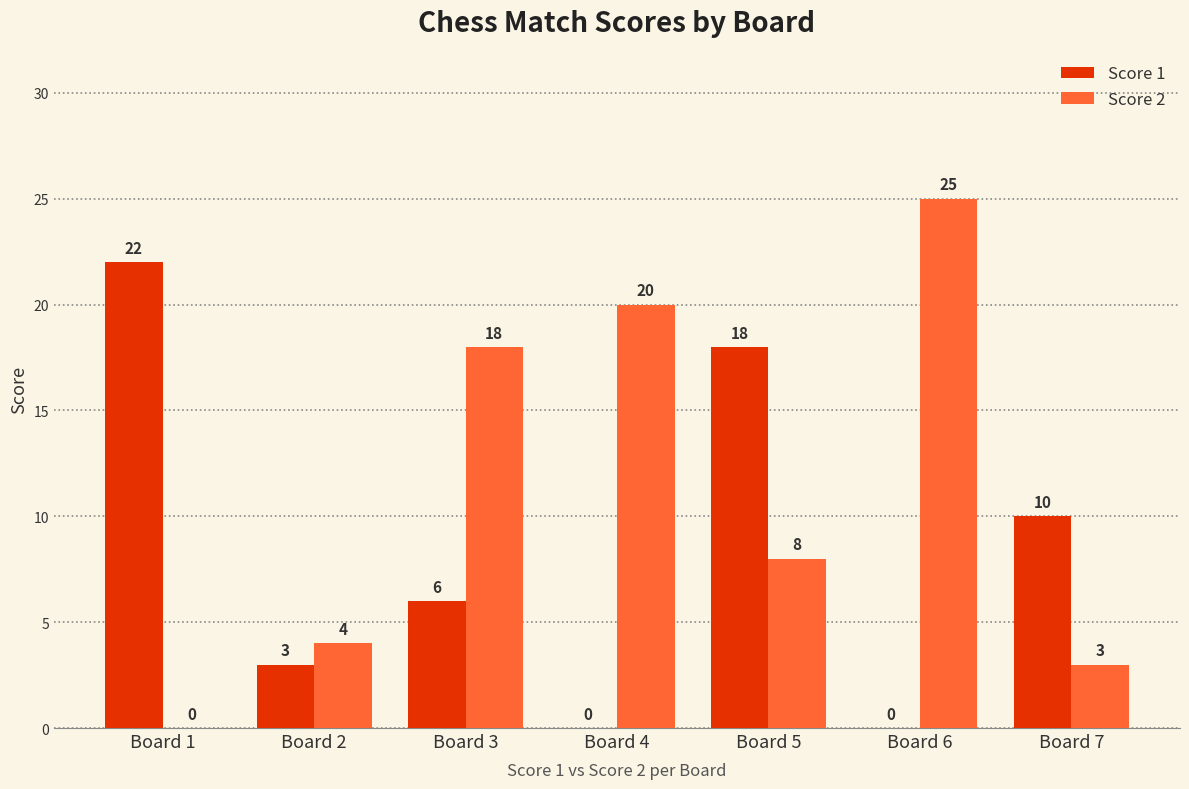

Which series changed the most between Board 3 and Board 6?

Score 2